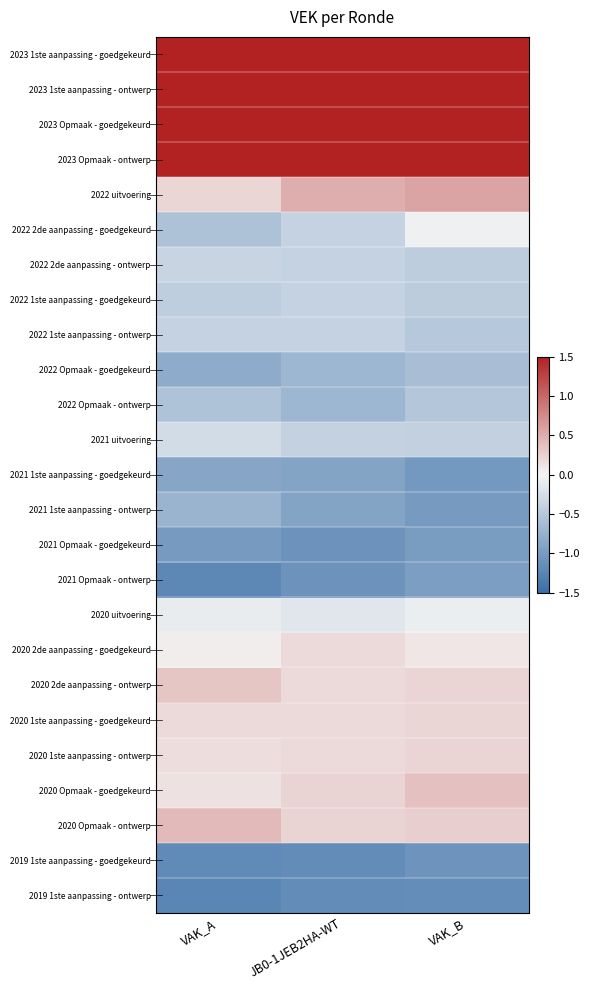

What is the spread (max minus min) of values at VAK_B?

3.5